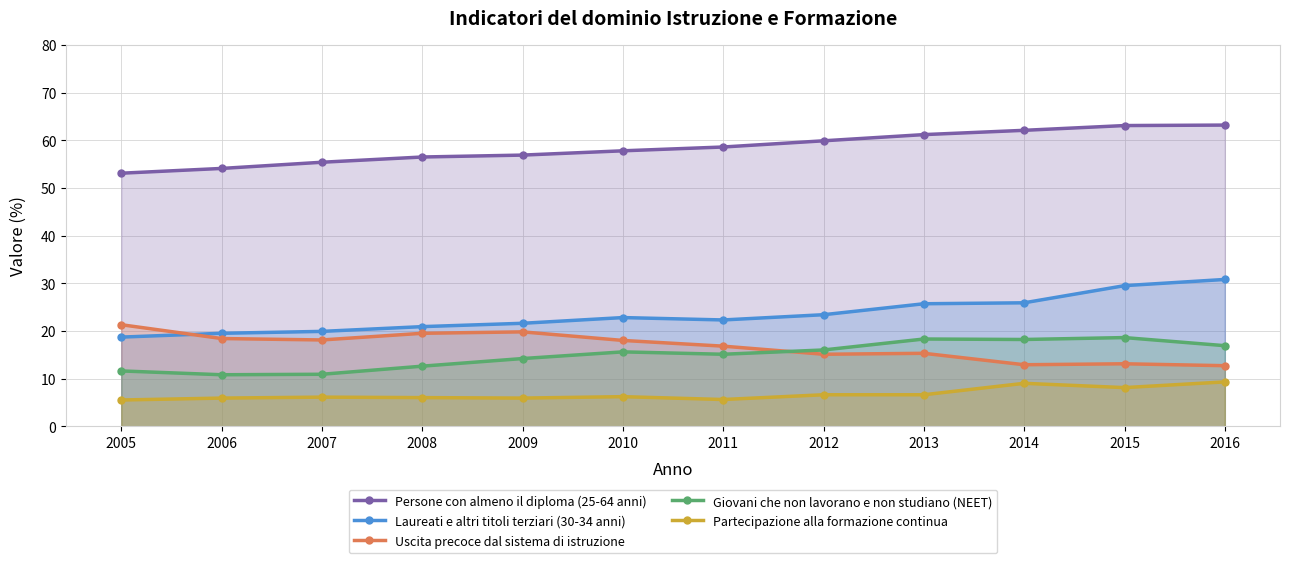

Count the number of data series in this chart.

5